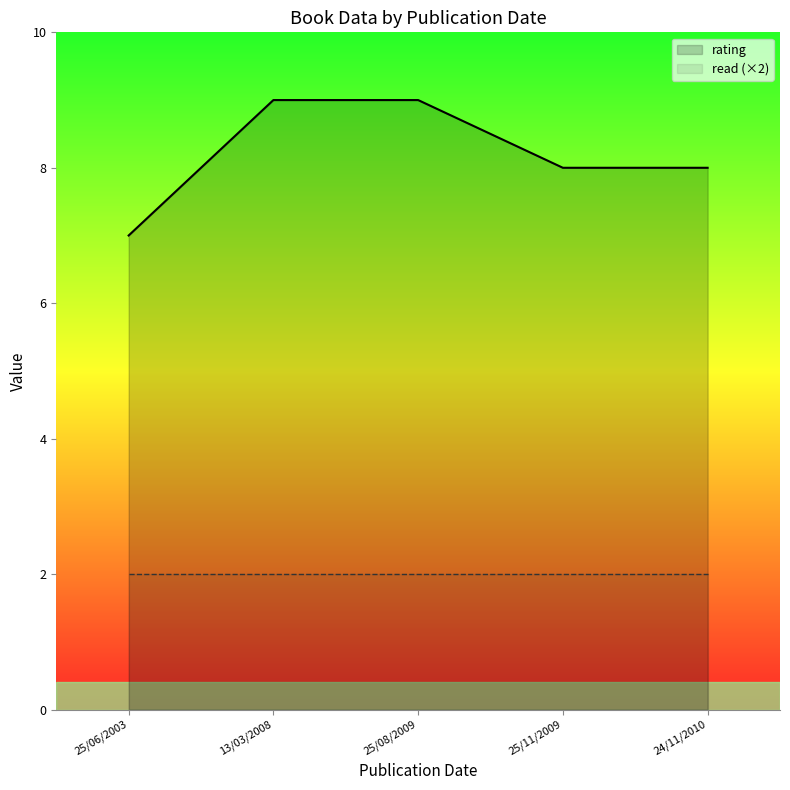

Reading right to left, list all the values displayed in this chart.

rating: 24/11/2010=8	25/11/2009=8	25/08/2009=9	13/03/2008=9	25/06/2003=7
read (×2): 24/11/2010=2	25/11/2009=2	25/08/2009=2	13/03/2008=2	25/06/2003=2